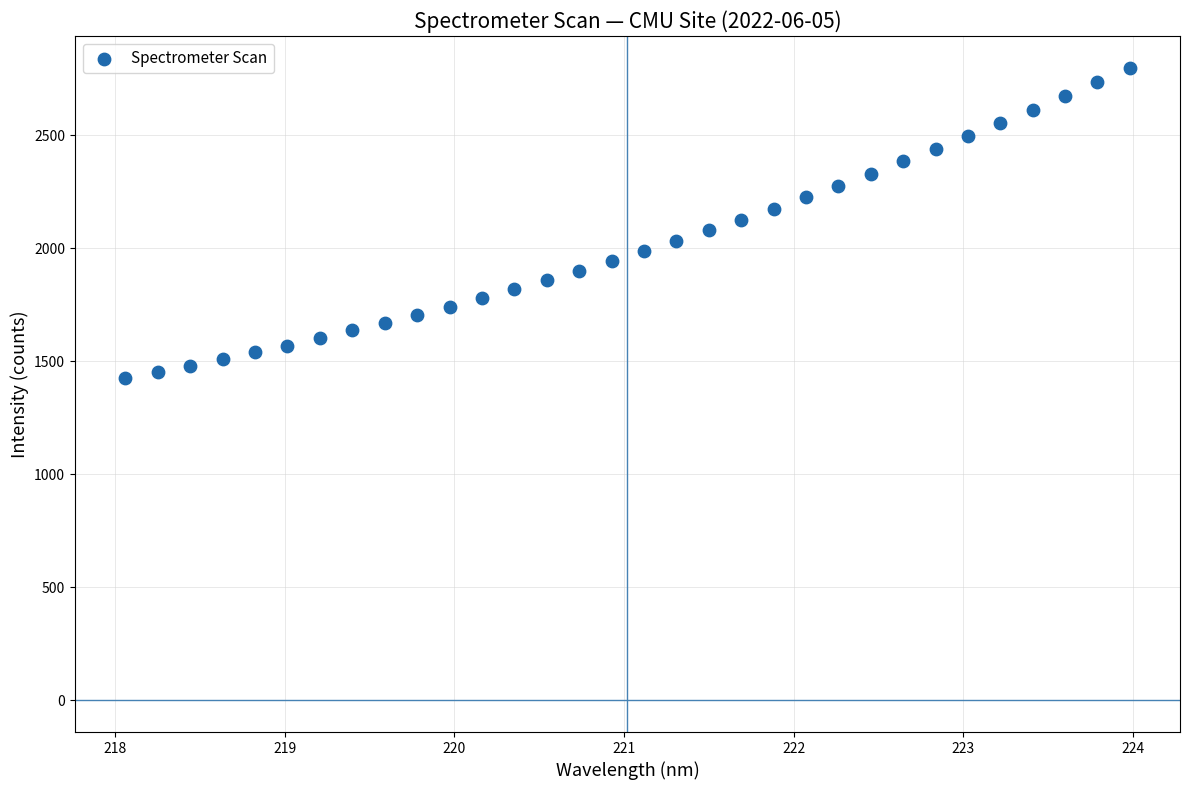

What is the range of X values (max minus min)?

5.9